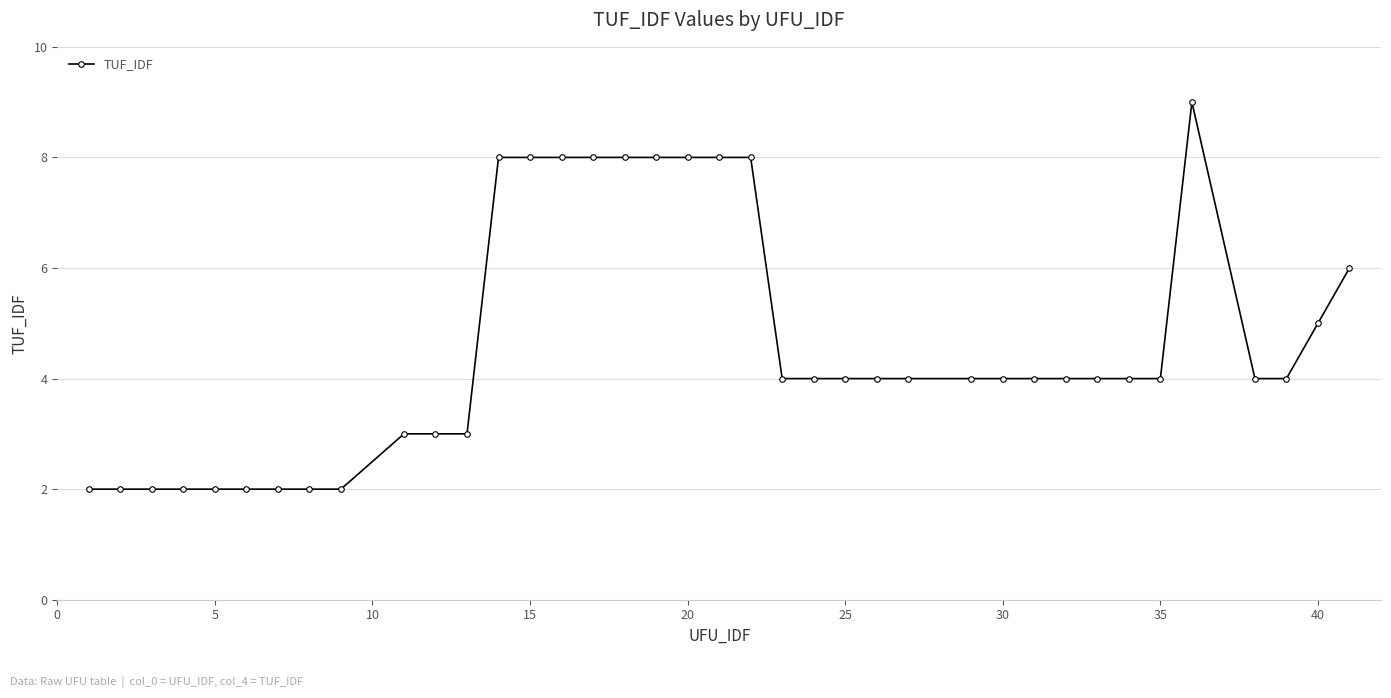

What is the value of the 22nd point from the left?

4